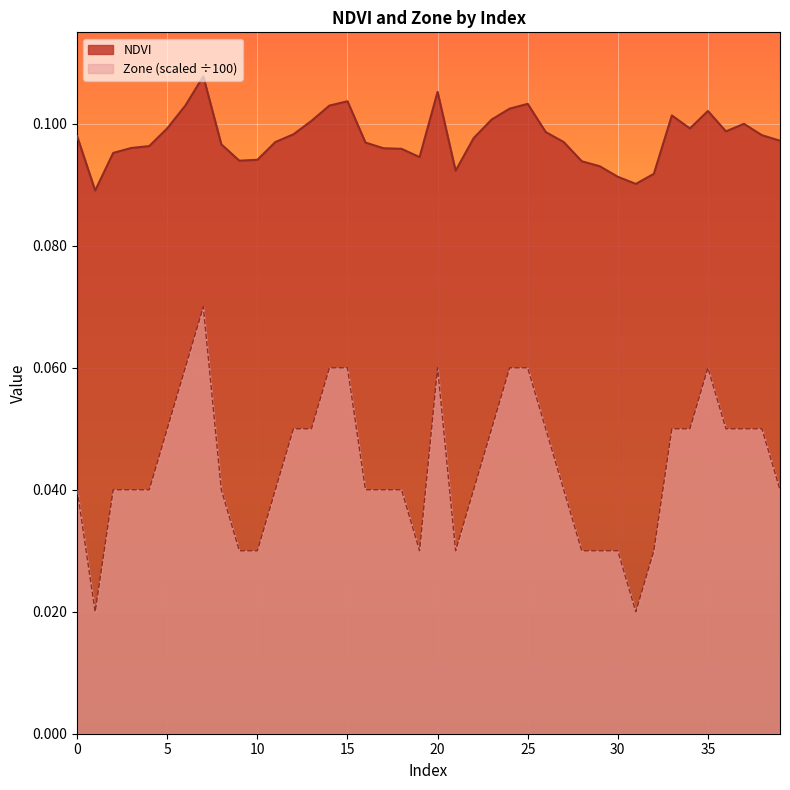

What is the sum of the NDVI values at 8 and 24?

0.2